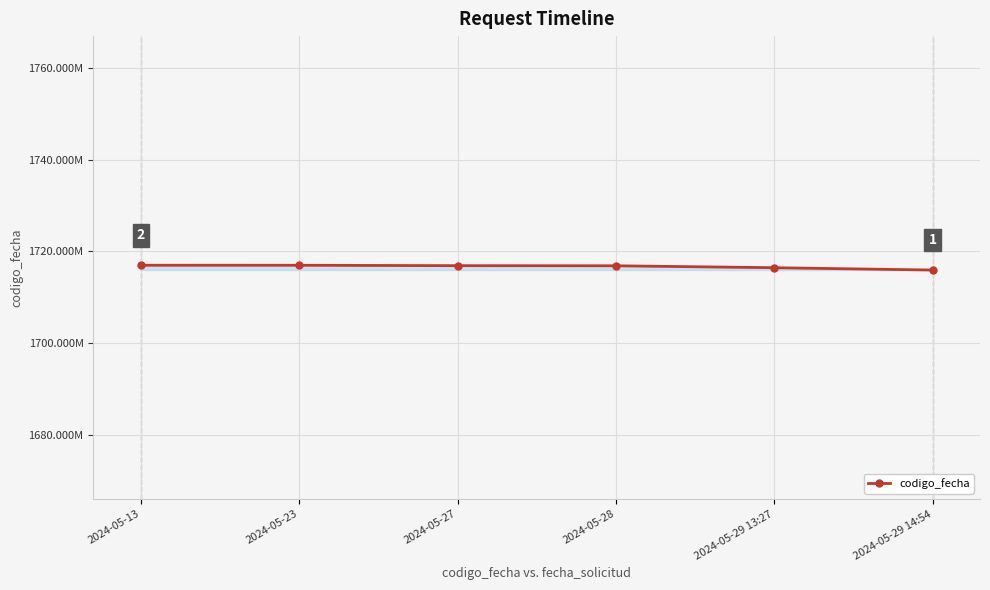

Rank the categories by value from lowest to highest.

2024-05-29 14:54, 2024-05-29 13:27, 2024-05-28, 2024-05-27, 2024-05-23, 2024-05-13